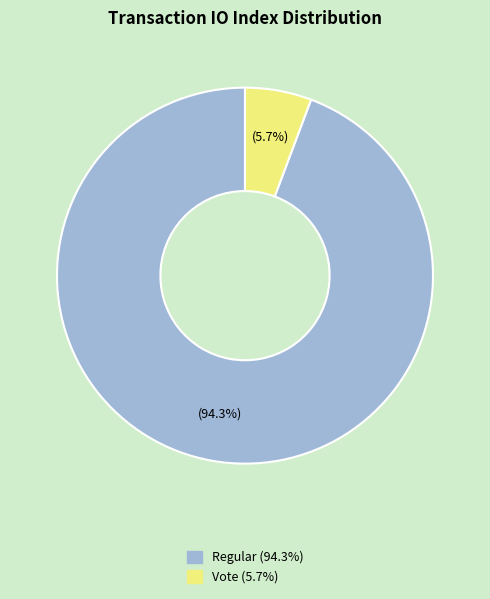

Is there a majority slice in this chart?

Yes